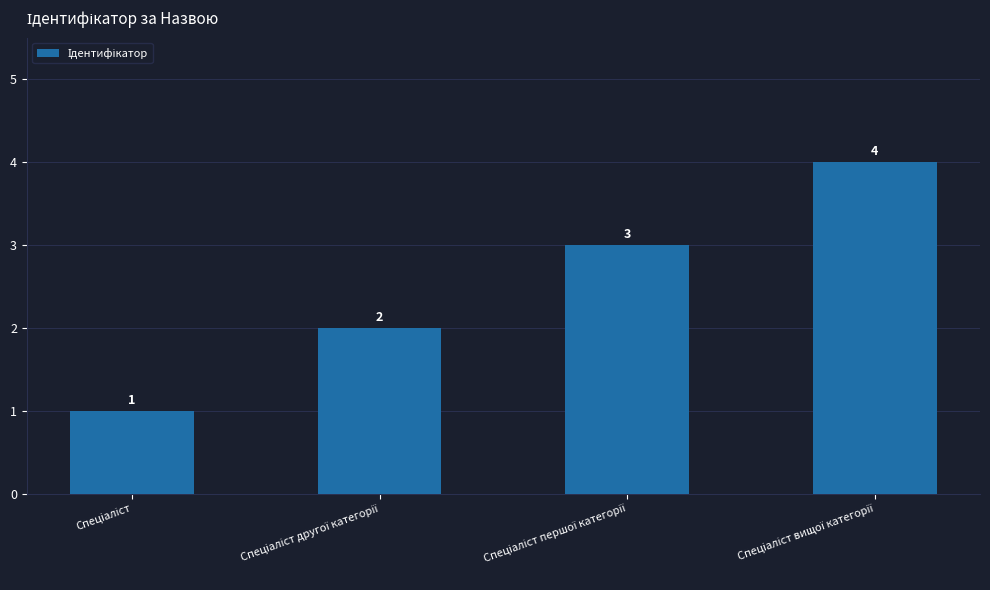

What is the difference between the maximum and minimum values?

3